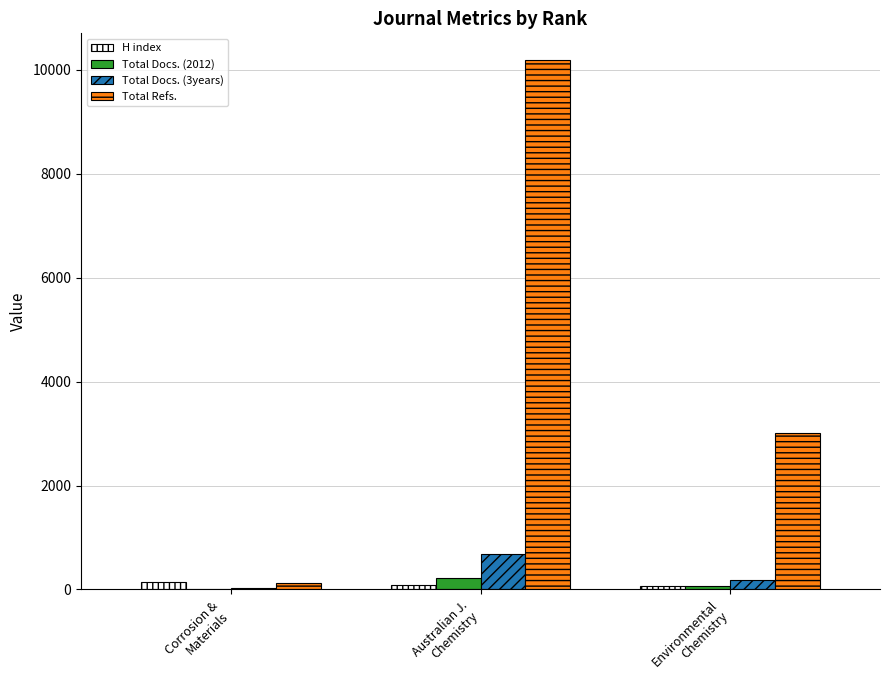

How many distinct data groups are displayed?

4